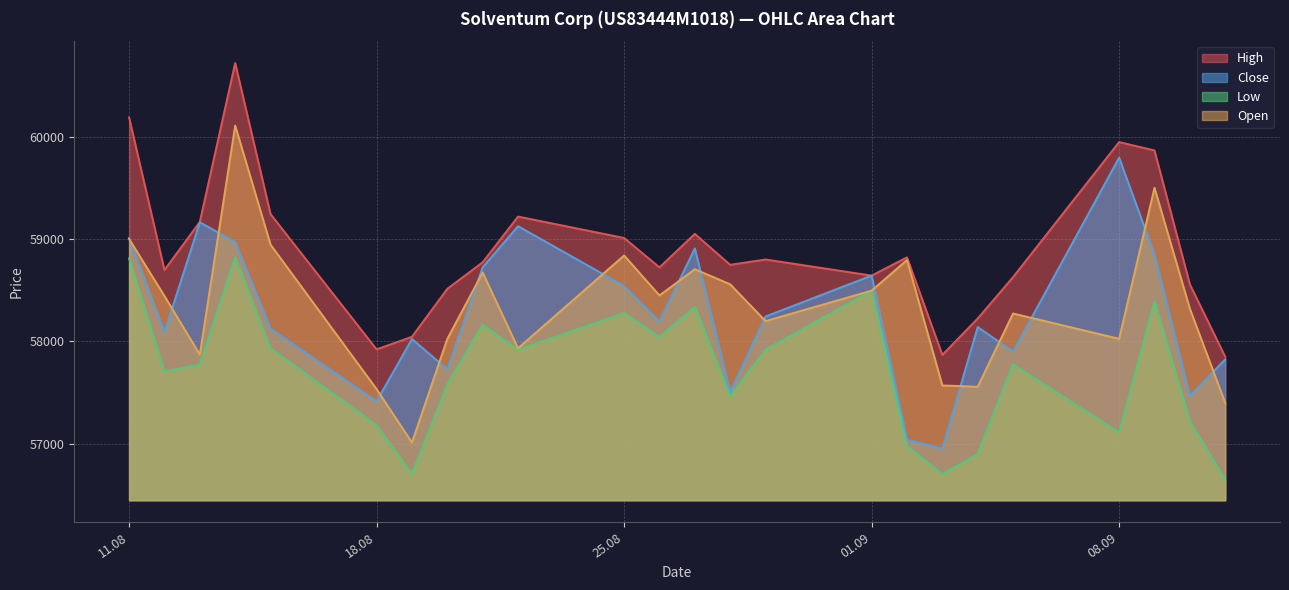

The value of Close at 19.08.2025 is 101811. True or false?

False